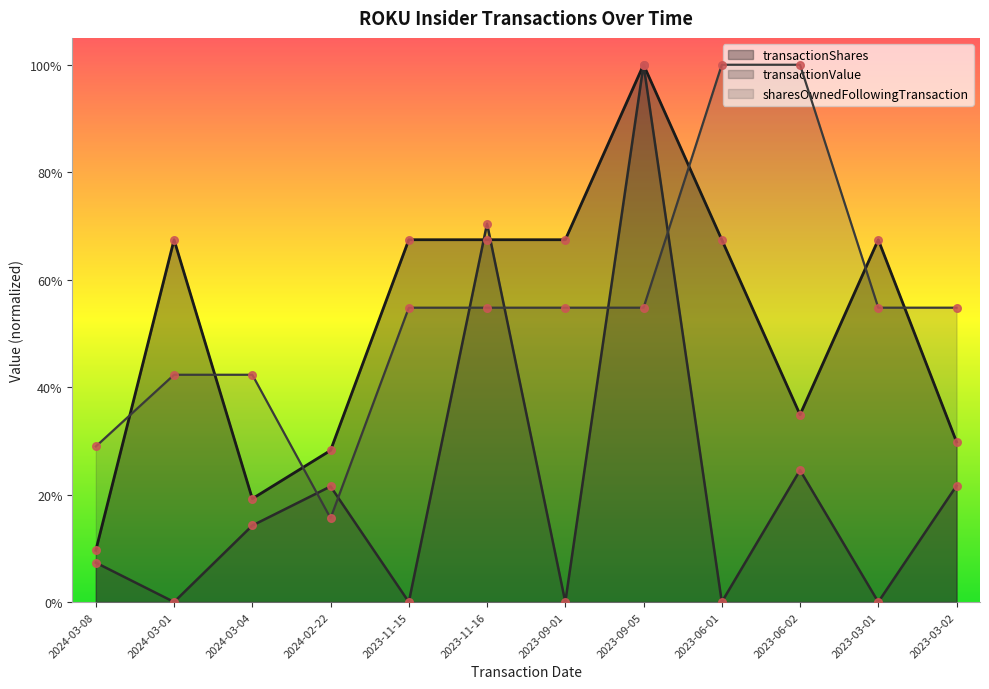

Which series has the largest total across all categories?

sharesOwnedFollowingTransaction